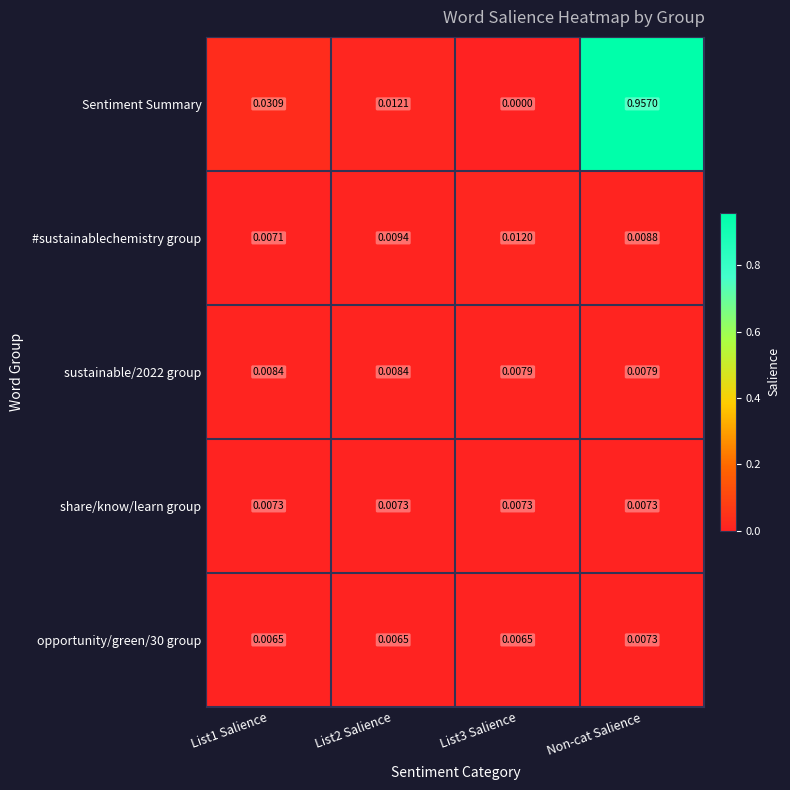

Which category has the highest value across all series?

Non-cat Salience